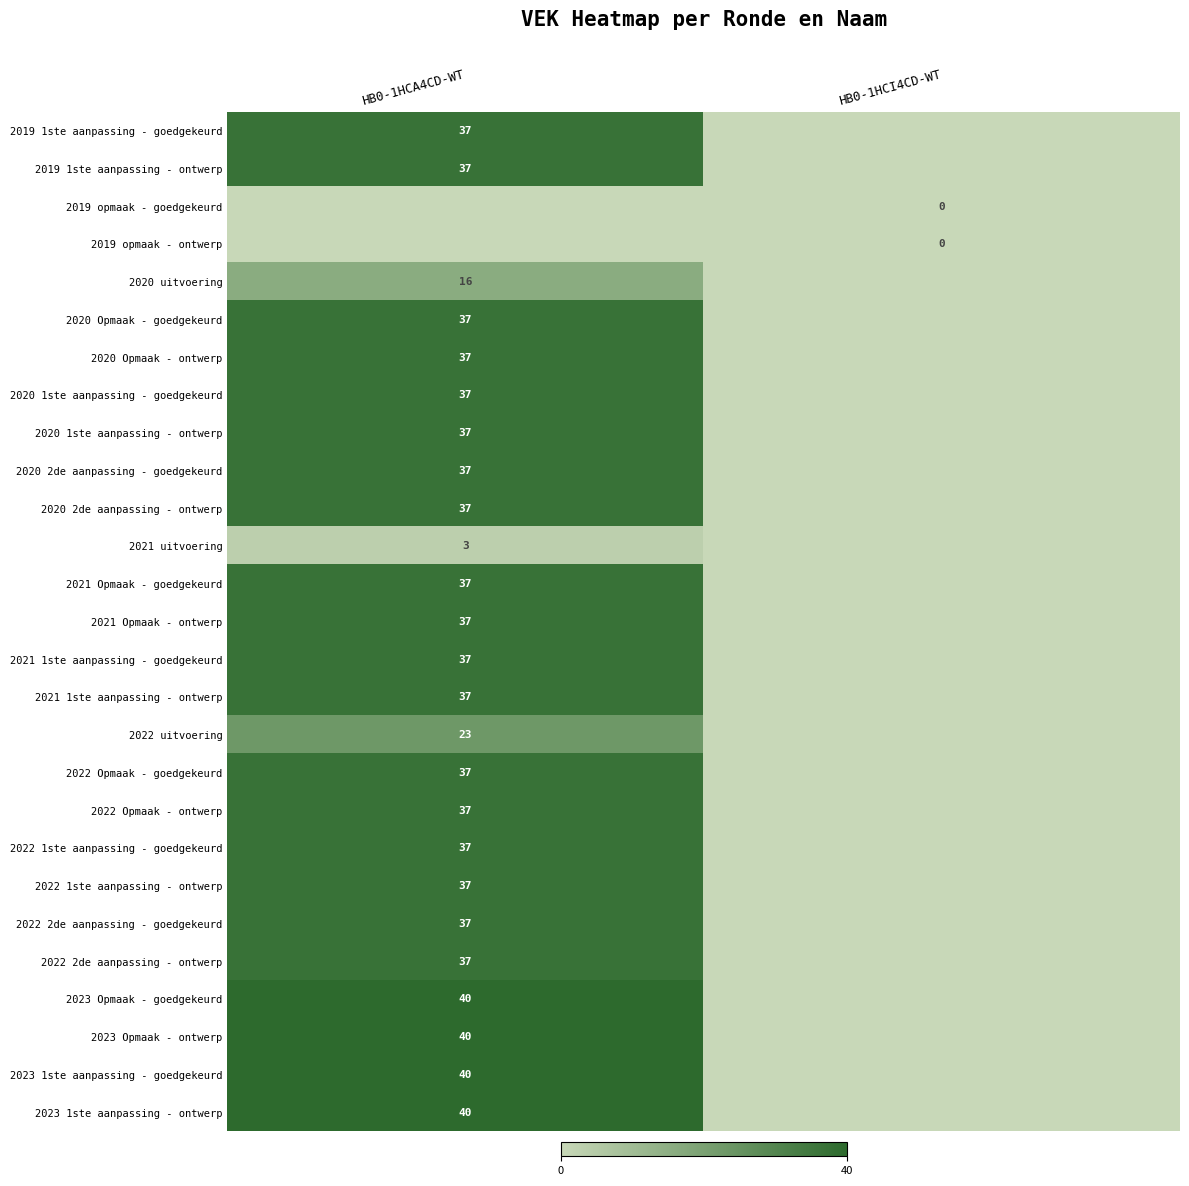

Is the value of 2023 1ste aanpassing - ontwerp at HB0-1HCA4CD-WT greater than the value of 2020 2de aanpassing - goedgekeurd at HB0-1HCA4CD-WT?

Yes